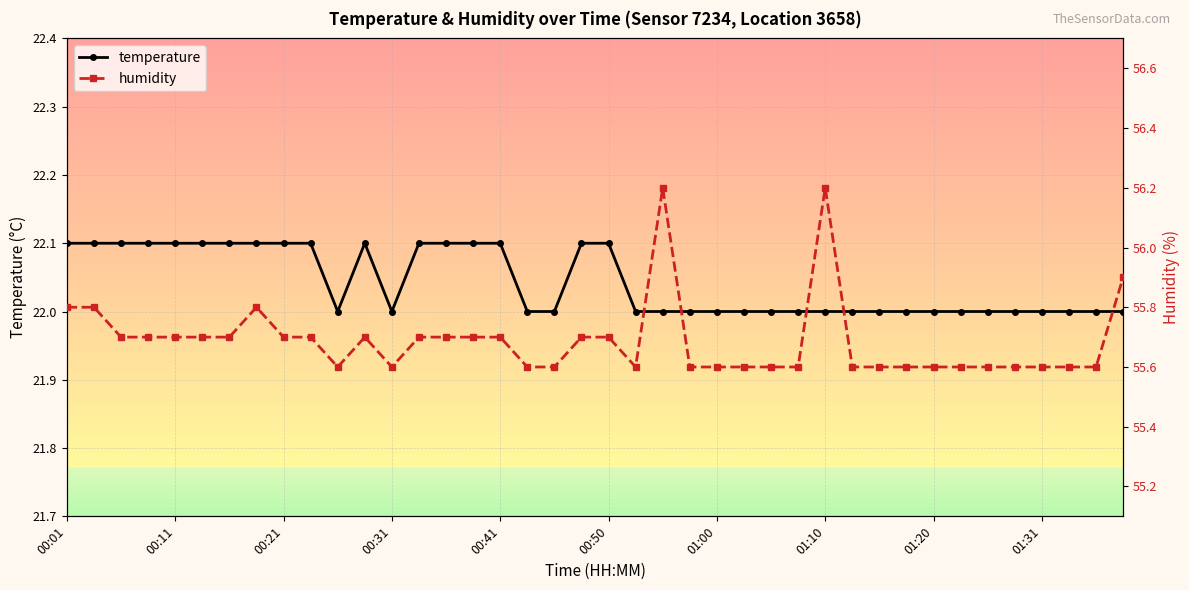

What value does the humidity series have at 18?

55.6